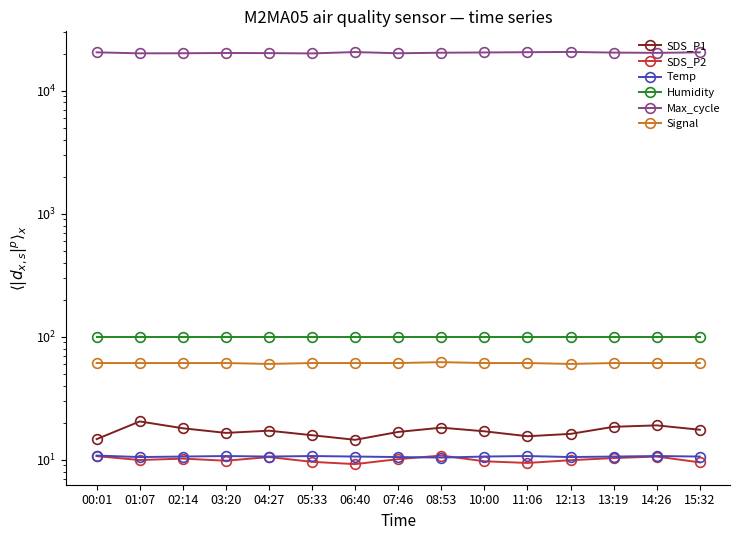

What is the total value across all series at 04:27?

20348.2